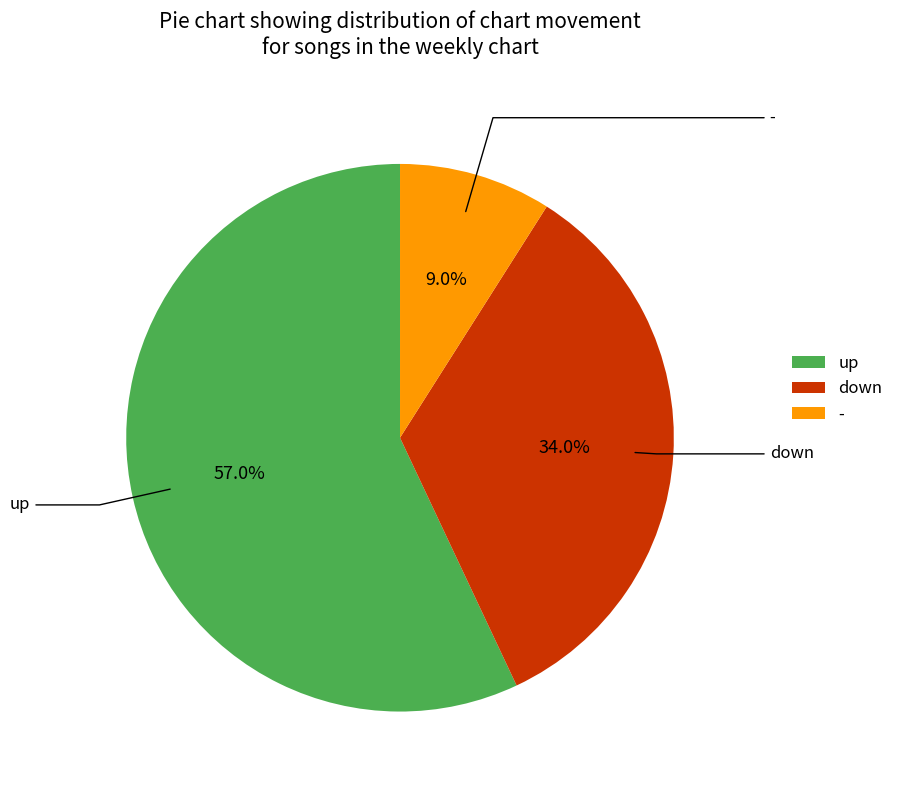

What is the ratio of the value at up to the value at down?

1.7